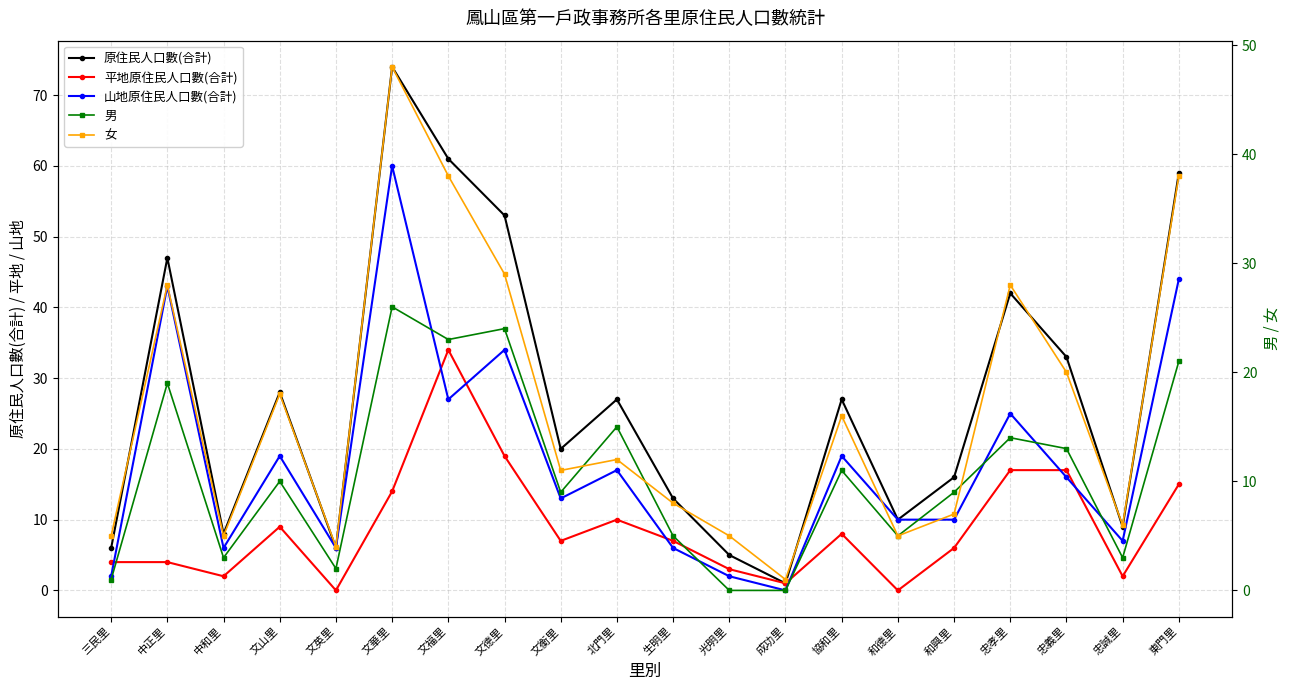

Which series changed the most between 文英里 and 成功里?

山地原住民人口數(合計)